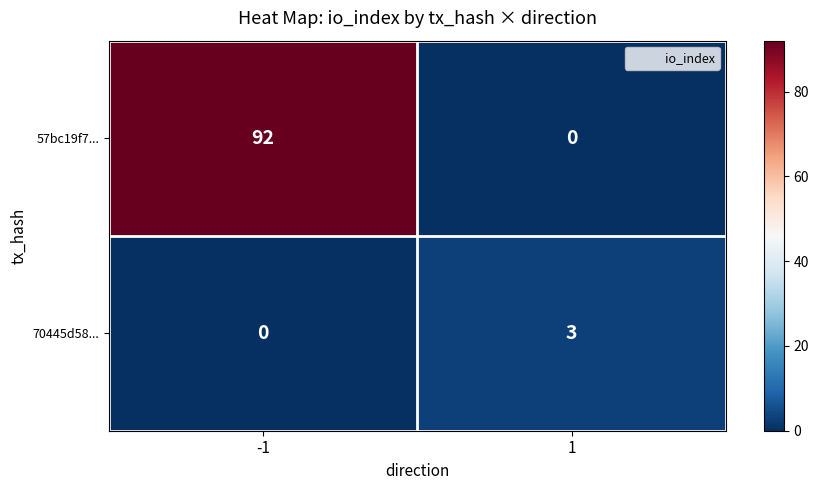

What is the sum of all 57bc19f7... values?

92